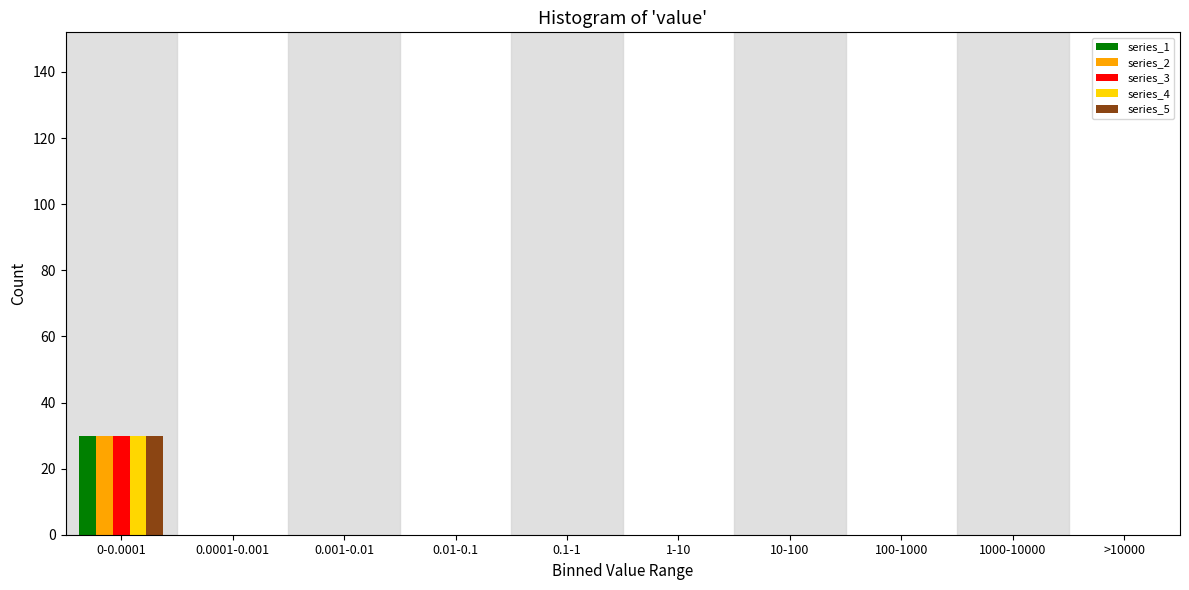

At which category is the sum across all series the highest?

0-0.0001